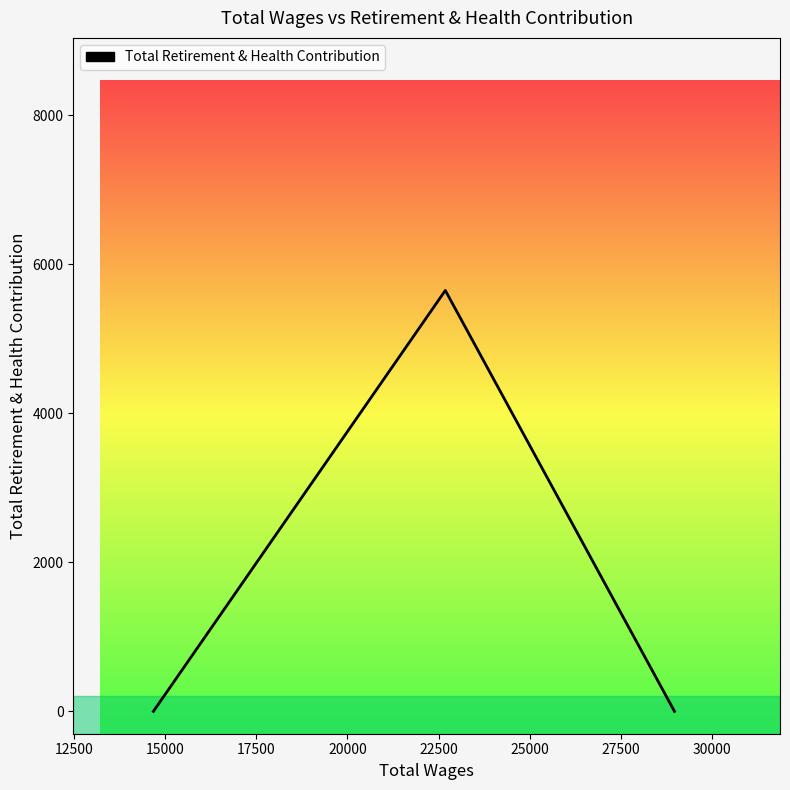

What is the average value?

1882